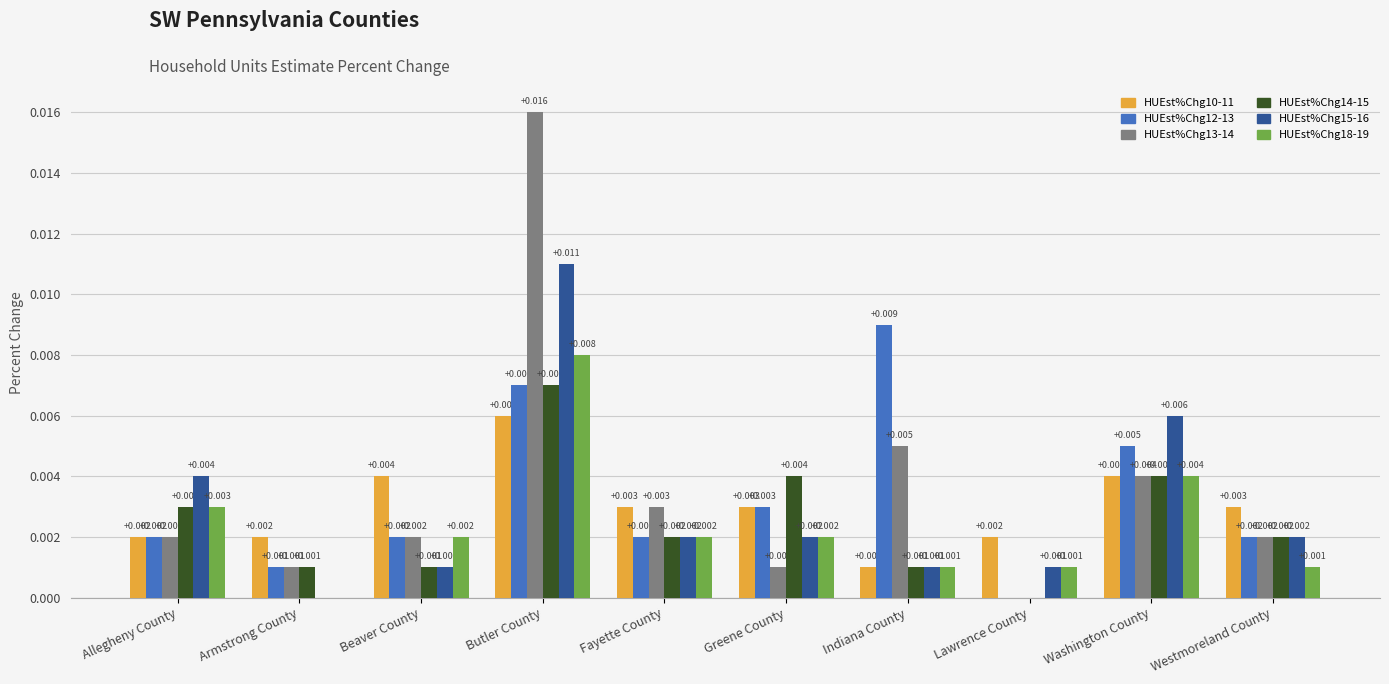

At which label does HUEst%Chg13-14 reach its peak?

Butler County